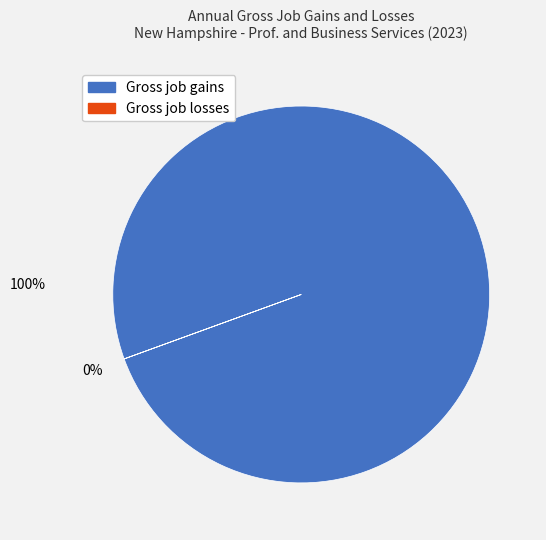

Which slice represents more than half of the pie?

Gross job gains